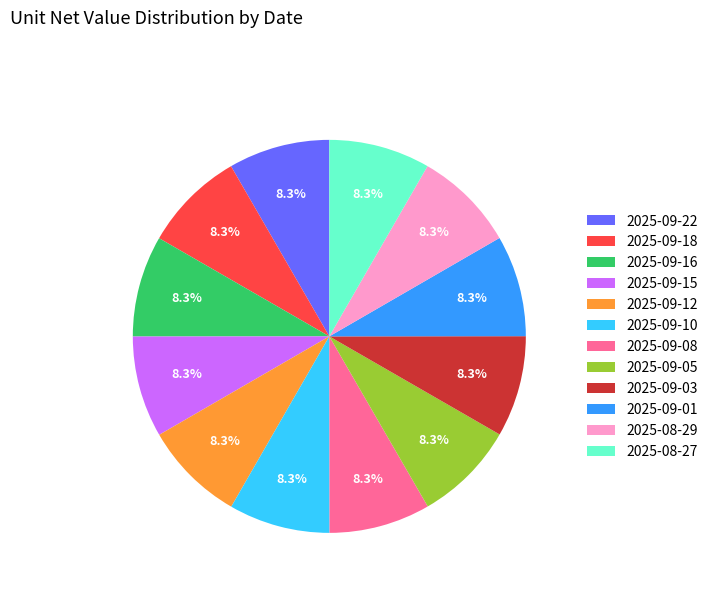

To the nearest percent, what percentage of the pie is 2025-09-15?

8%